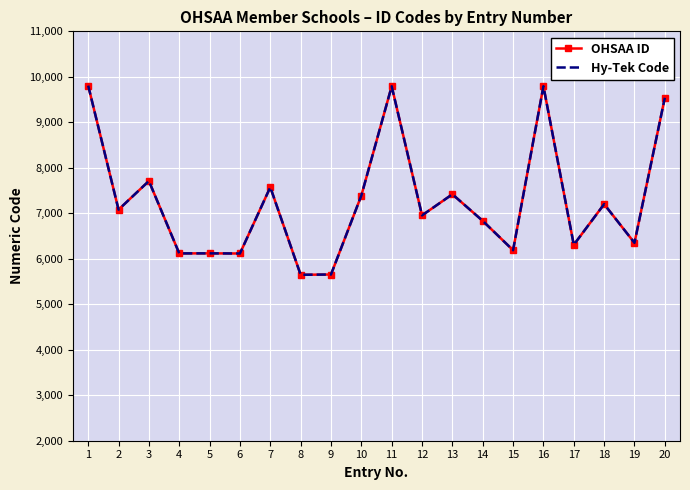

Between 11 and 15, which series saw the biggest shift?

OHSAA ID